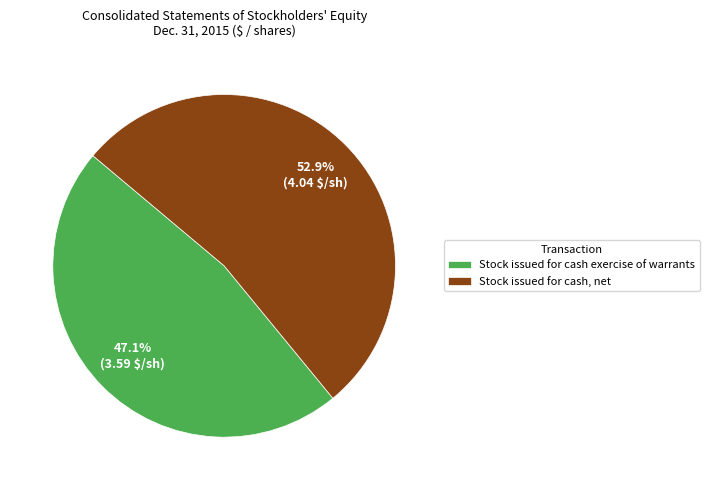

Does Stock issued for cash, net represent more than half of the total?

Yes